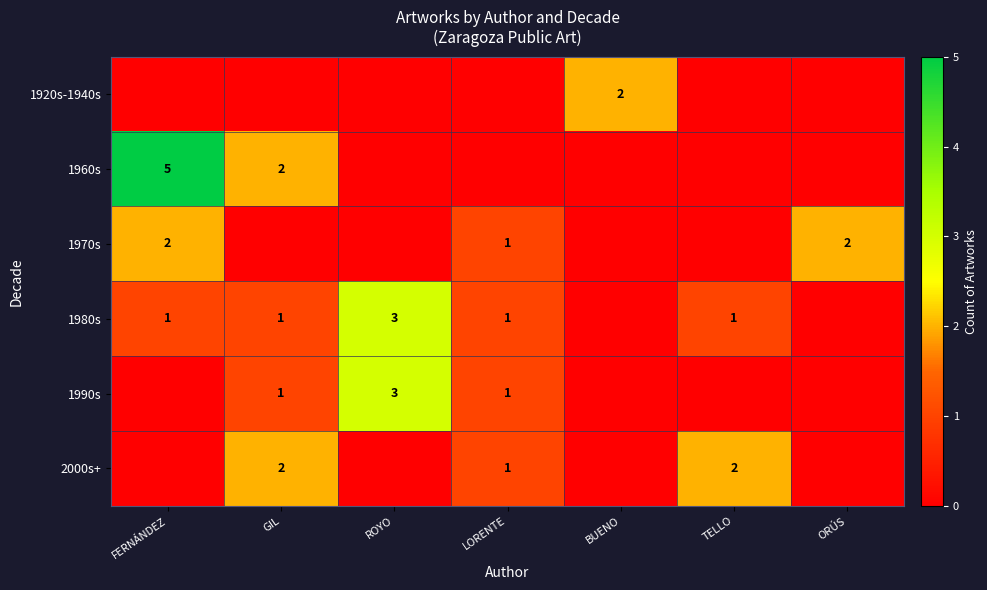

True or false: 1990s has a value of 2 at GIL.

False